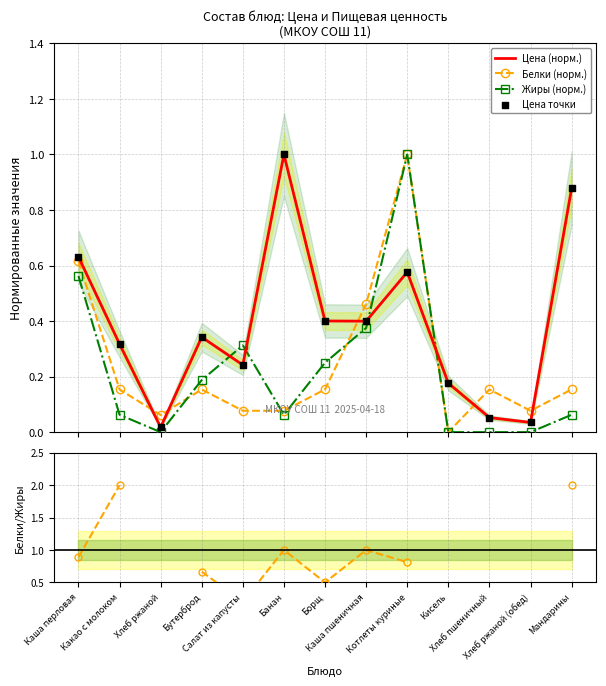

Is the value of Белки/Жиры at Кисель greater than the value of Цена (норм.) at Хлеб ржаной?

No